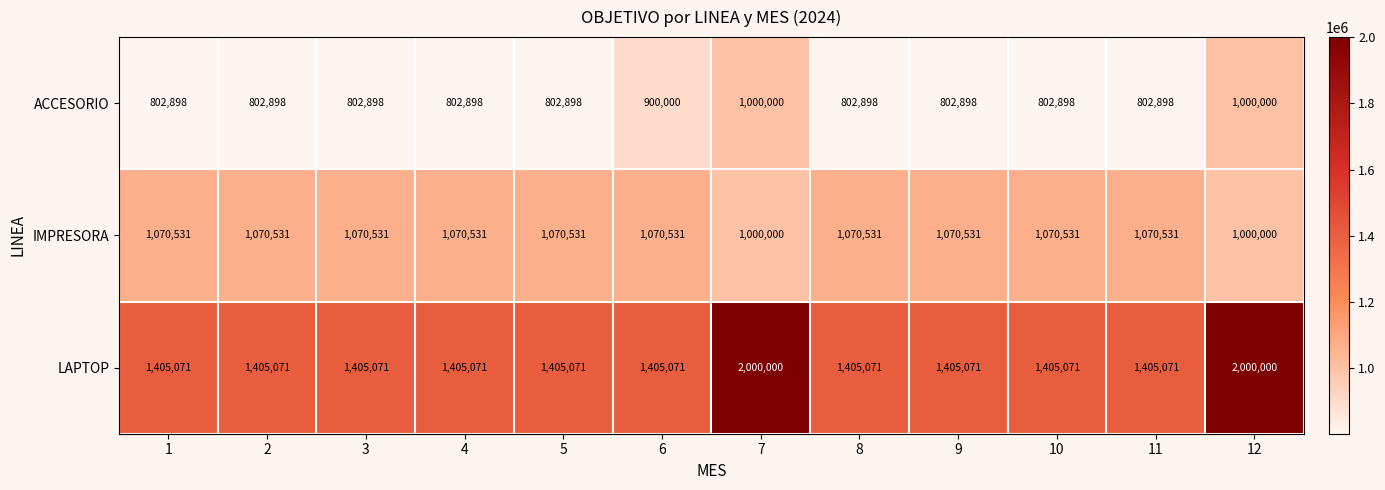

What is the difference between the maximum and second lowest values in the IMPRESORA series?

70531